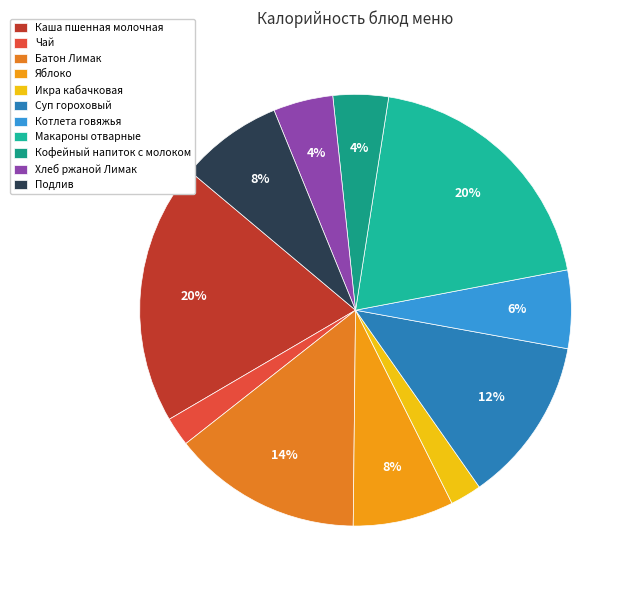

Count the number of slices in the pie.

11